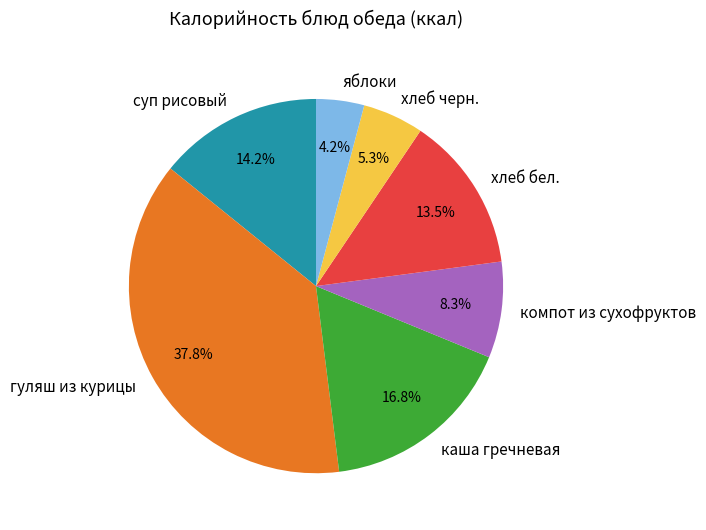

How much of the chart is everything except яблоки?

95.8%